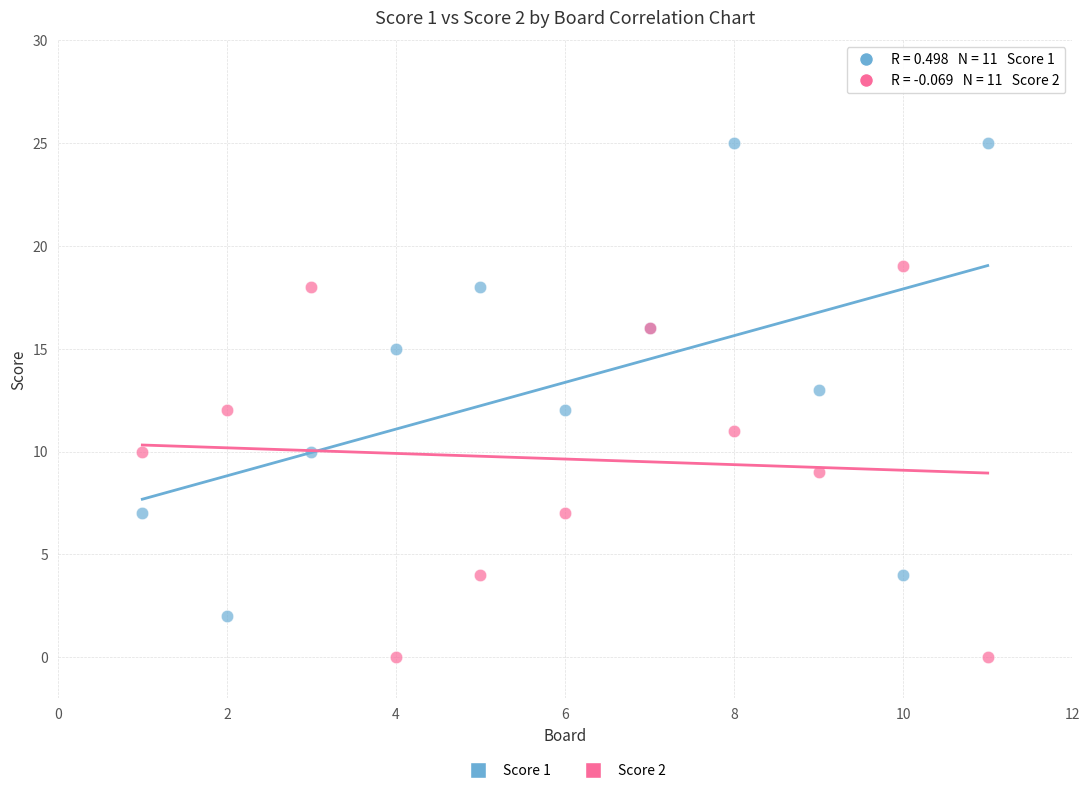

What is the X range (max minus min) for the scatter plot?

10